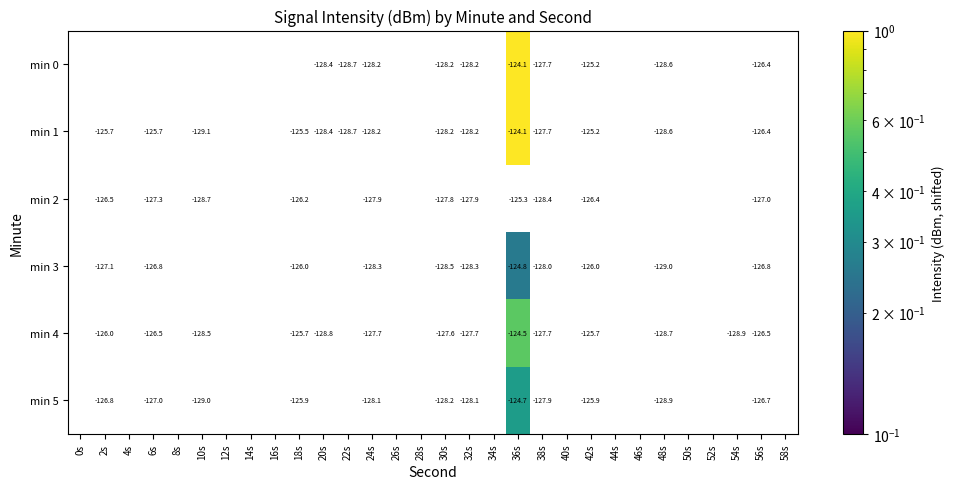

At which category is the sum across all series the highest?

36s